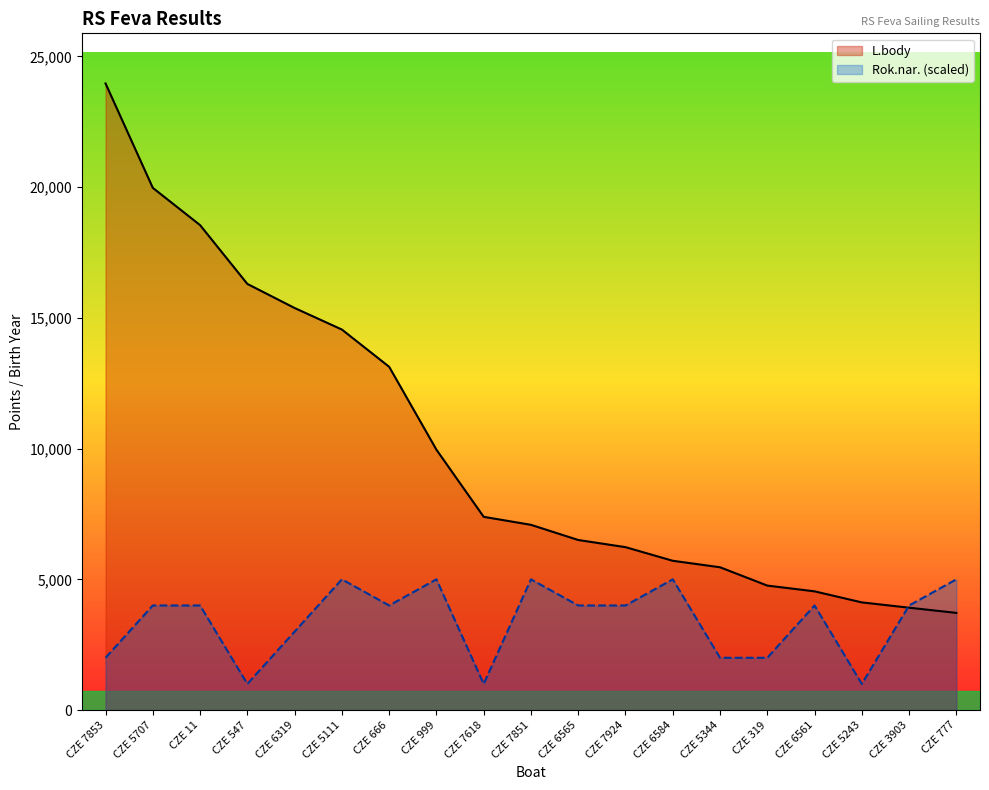

What is the label of the 10th point from the right?

CZE 7851